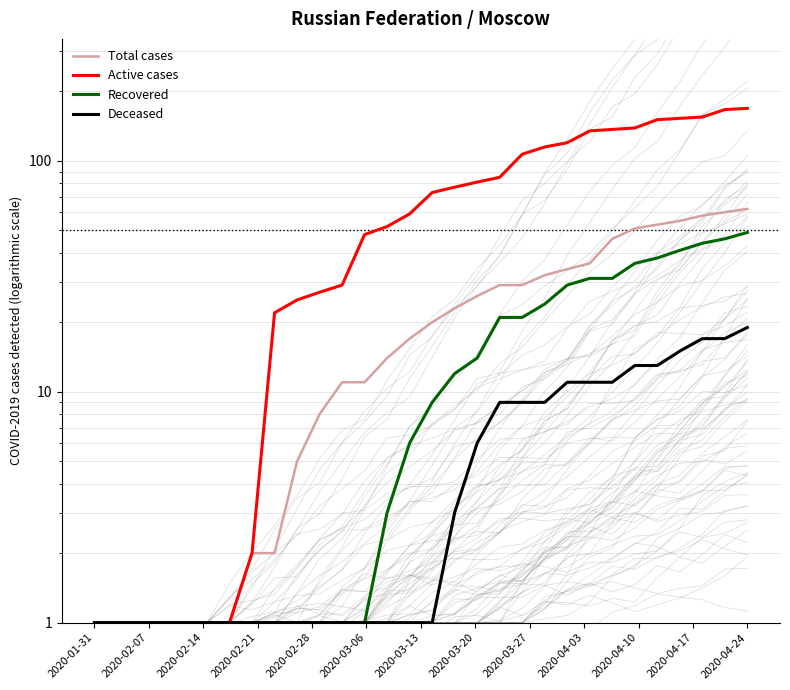

Which series has the largest total across all categories?

Active cases